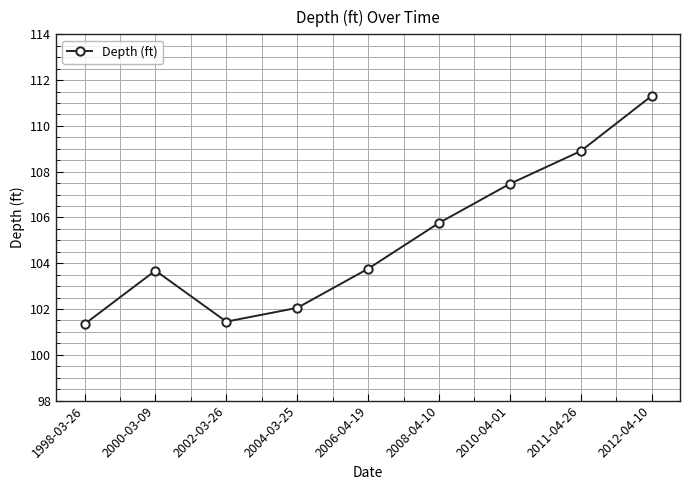

Which has a higher value, 2002-03-26 or 2008-04-10?

2008-04-10